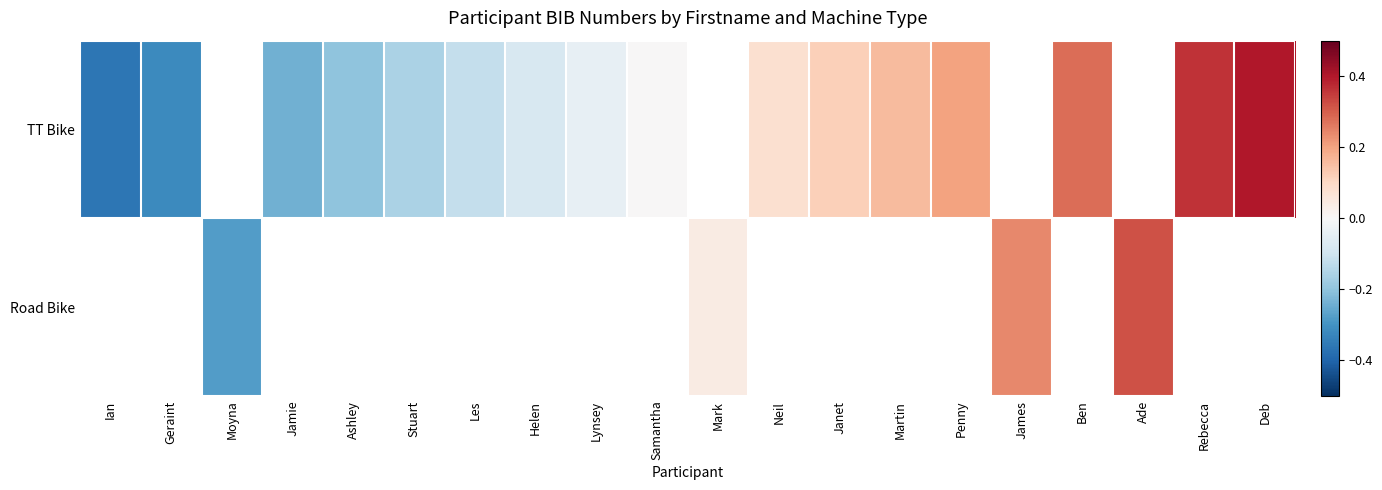

At which label does Road Bike first exceed 0?

Mark